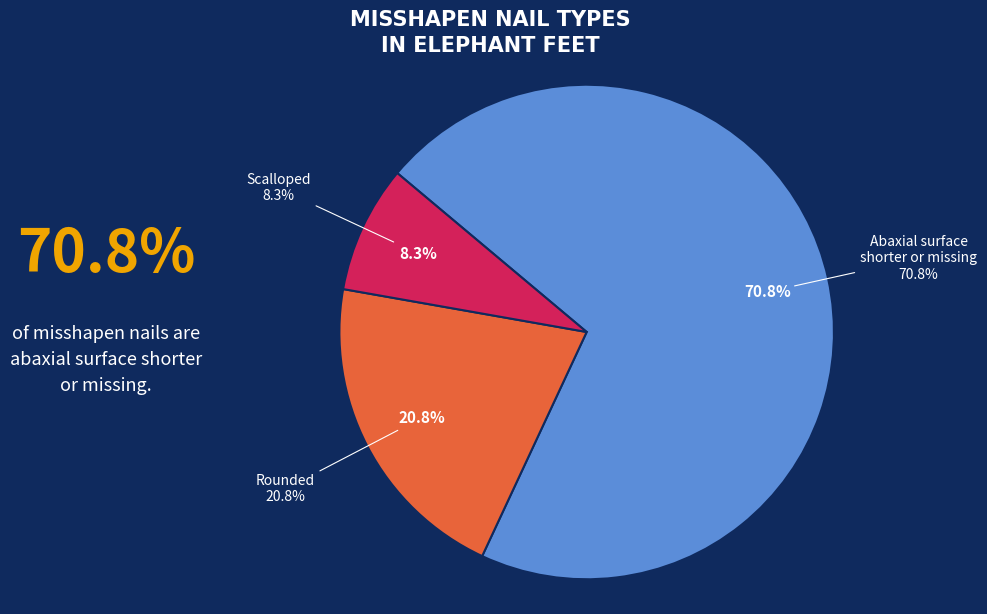

To the nearest percent, what is the average slice percentage?

33%